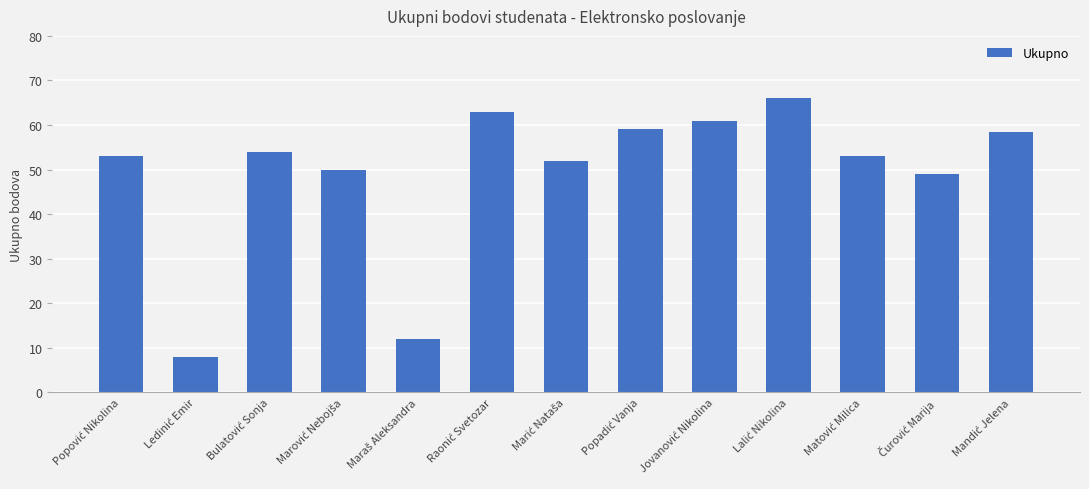

What is the greatest value displayed?

66.0